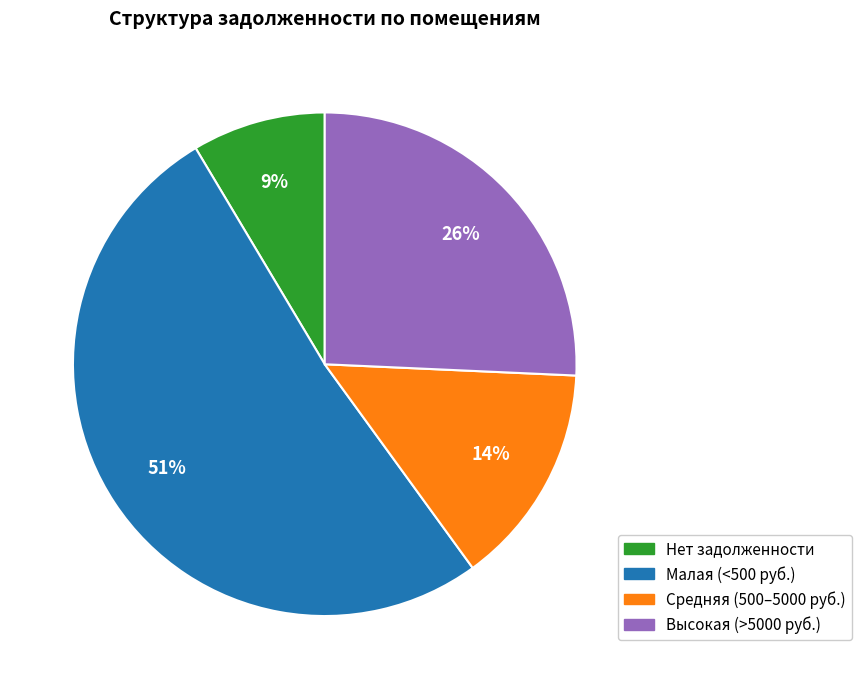

How many slices are in this pie chart?

4